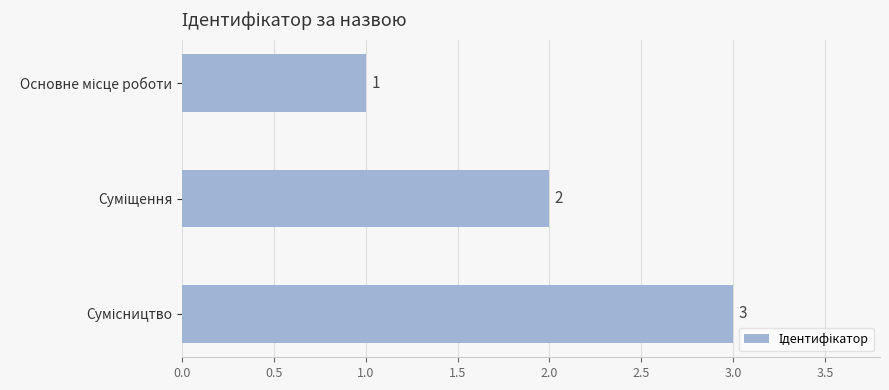

What is the value of the 1st bar from the top?

1